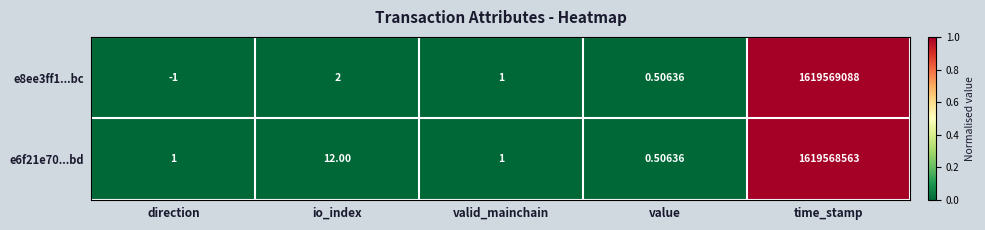

Where is e6f21e70...bd nearest to the value 809784281?

io_index